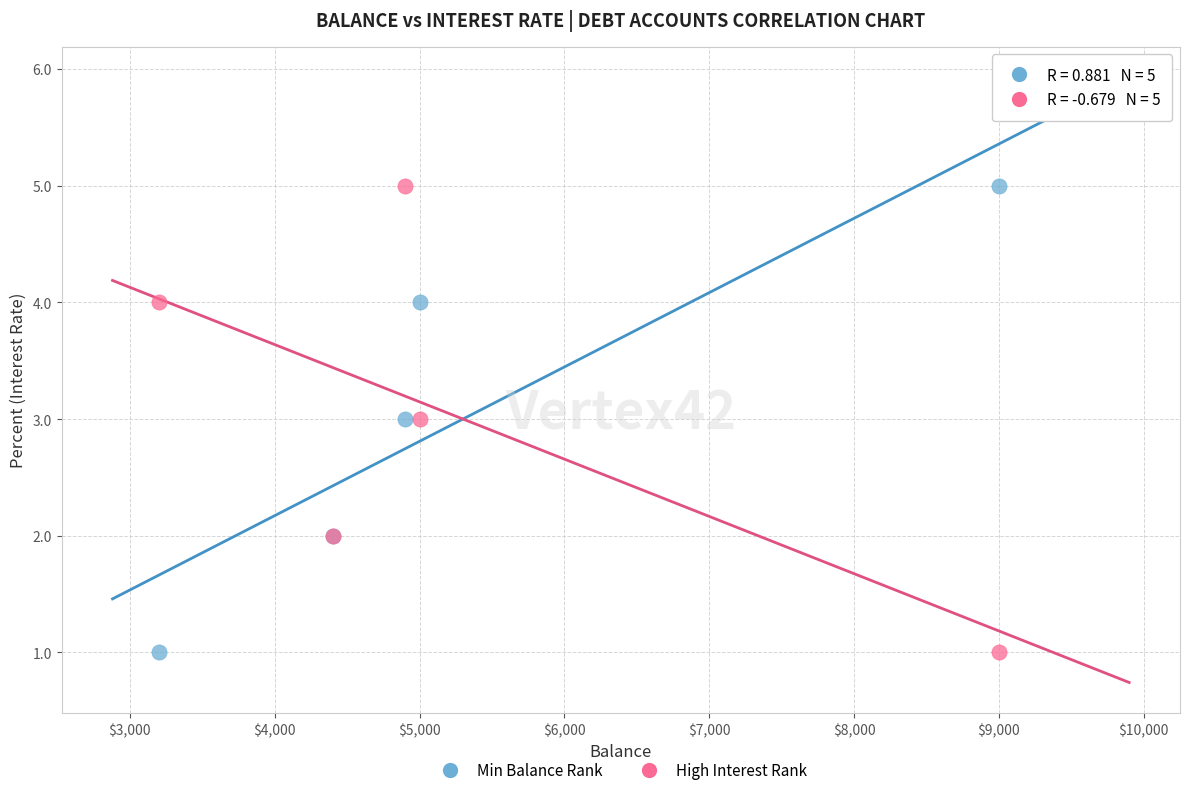

What is the X range (max minus min) for the scatter plot?

5800